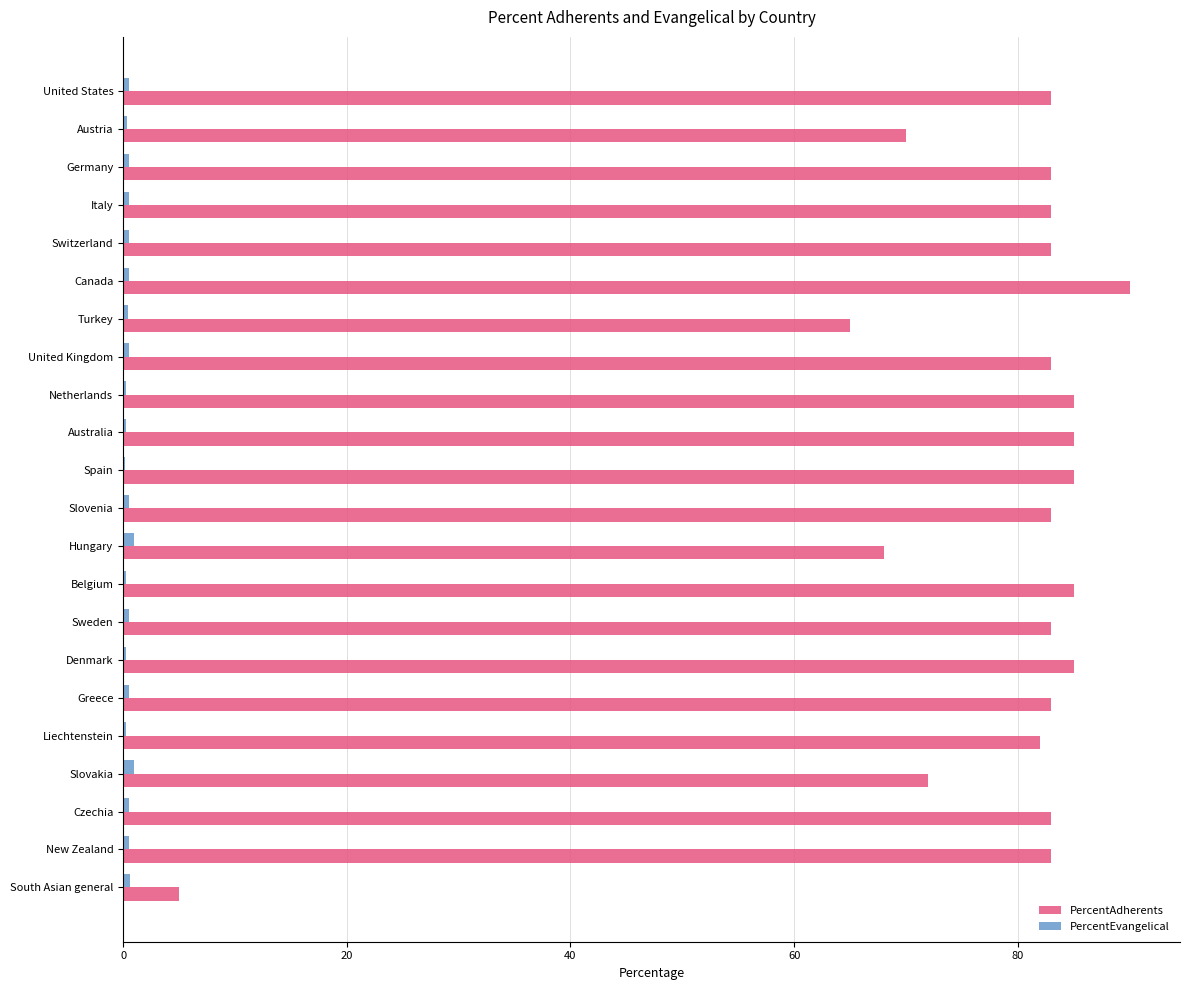

What is the sum of all PercentEvangelical values?

10.6